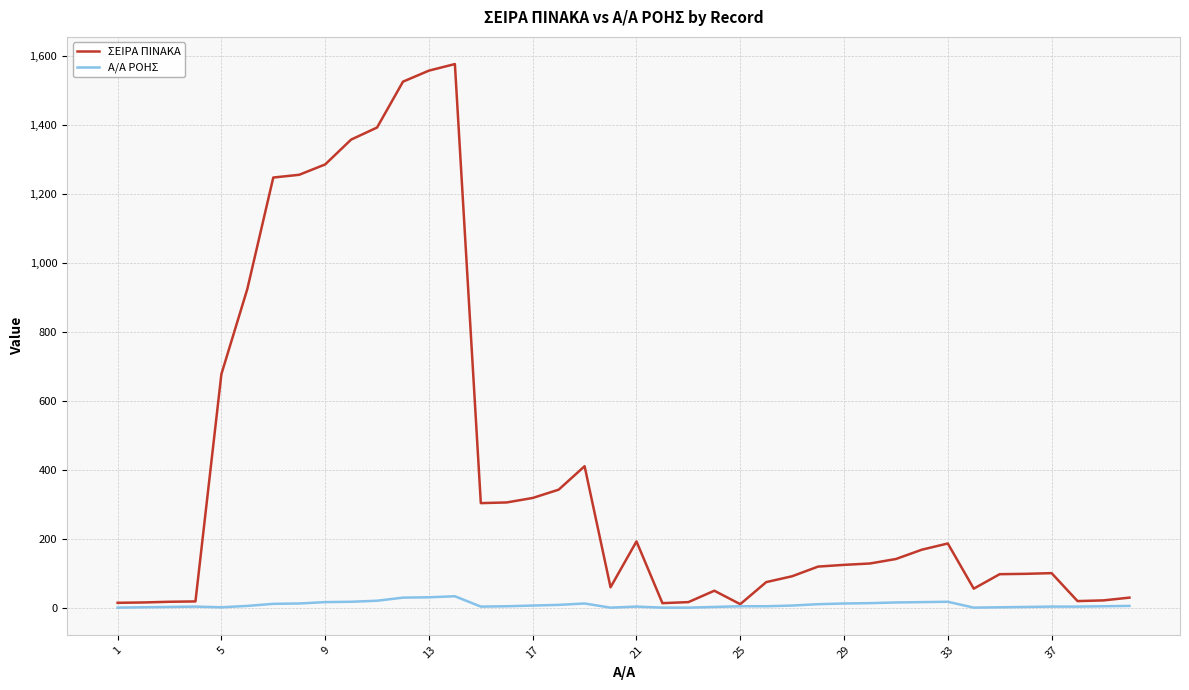

List the series in order of their overall mean, highest first.

ΣΕΙΡΑ ΠΙΝΑΚΑ, Α/Α ΡΟΗΣ